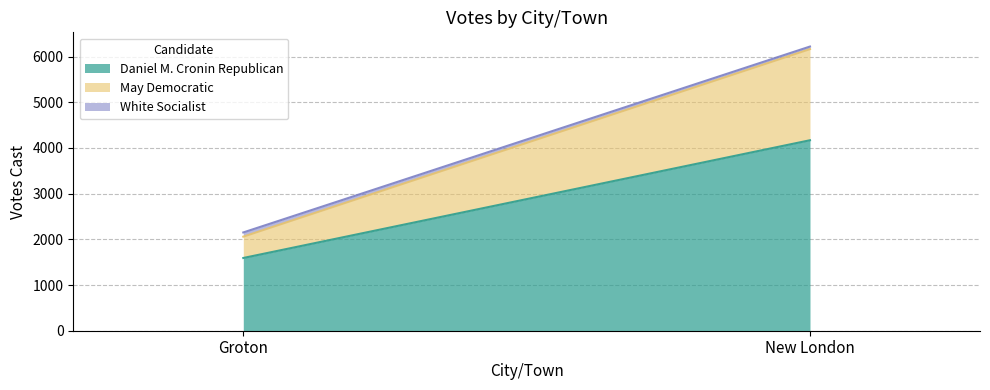

At which category is the sum across all series the highest?

New London